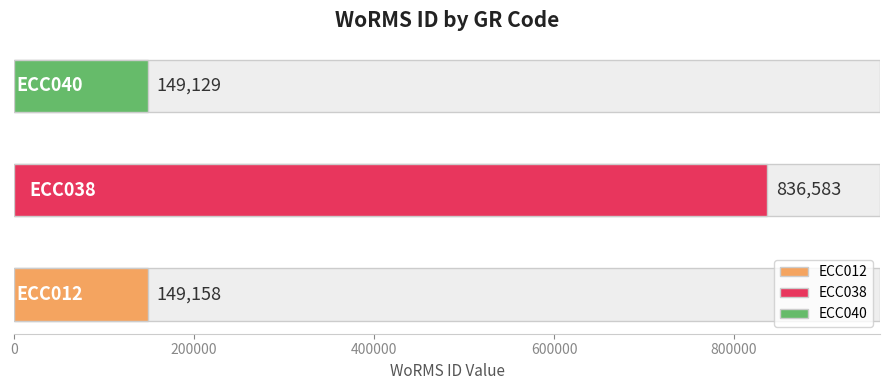

Reading left to right, extract all data points from this chart.

149158	836583	149129